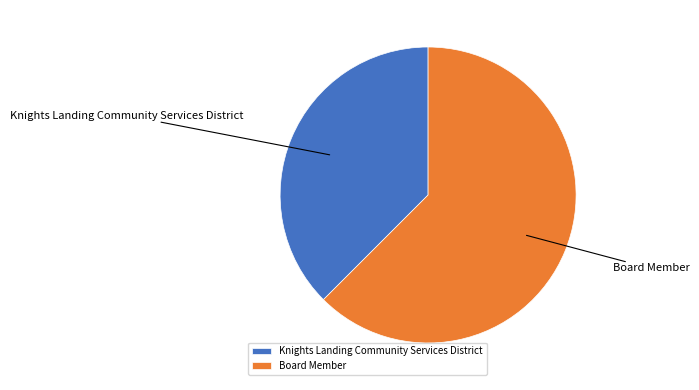

Does any single category account for the majority?

Yes